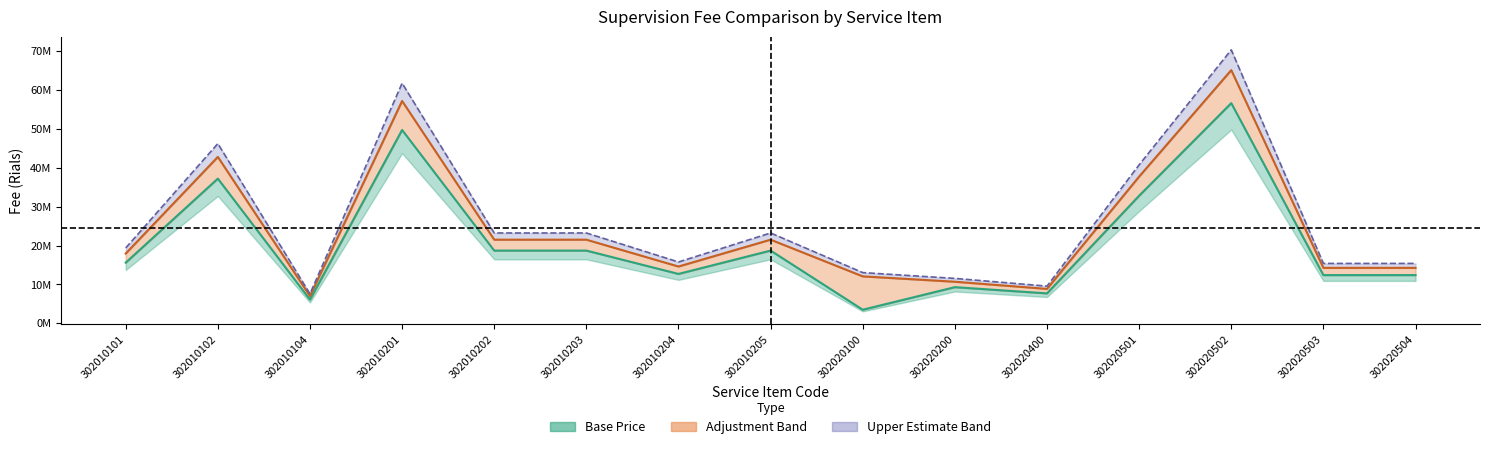

The final_price series shows 14.3 at 302020503. True or false?

True